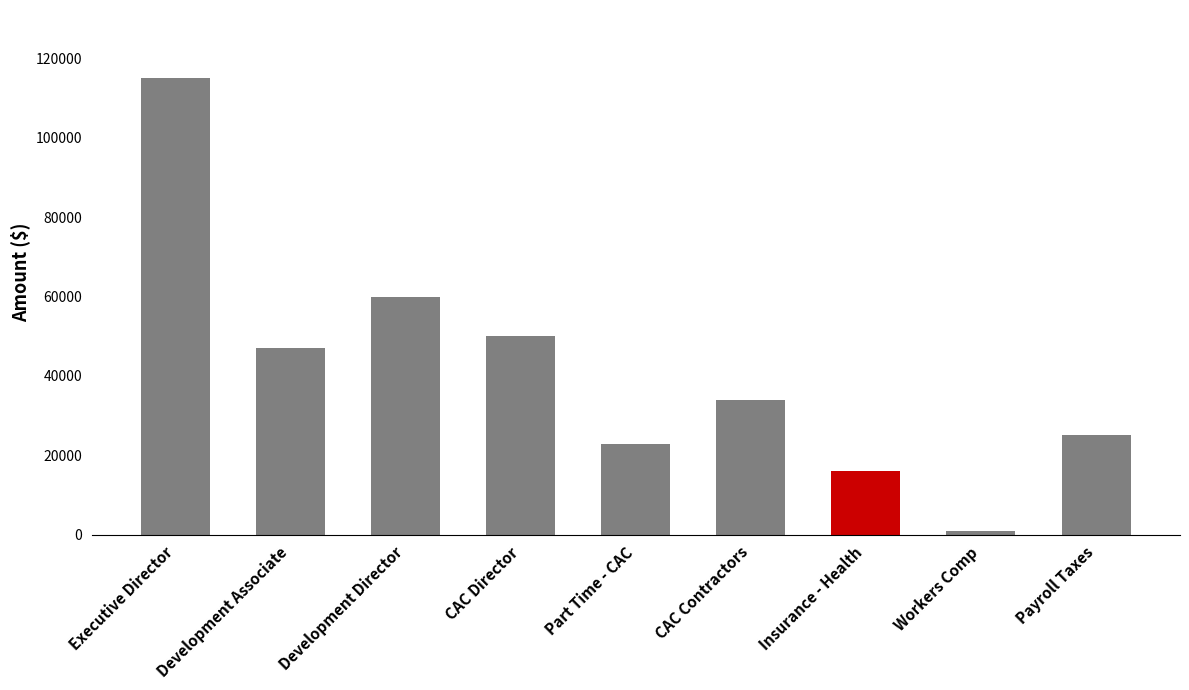

Is it true that the value at Development Director is 24410.0?

False